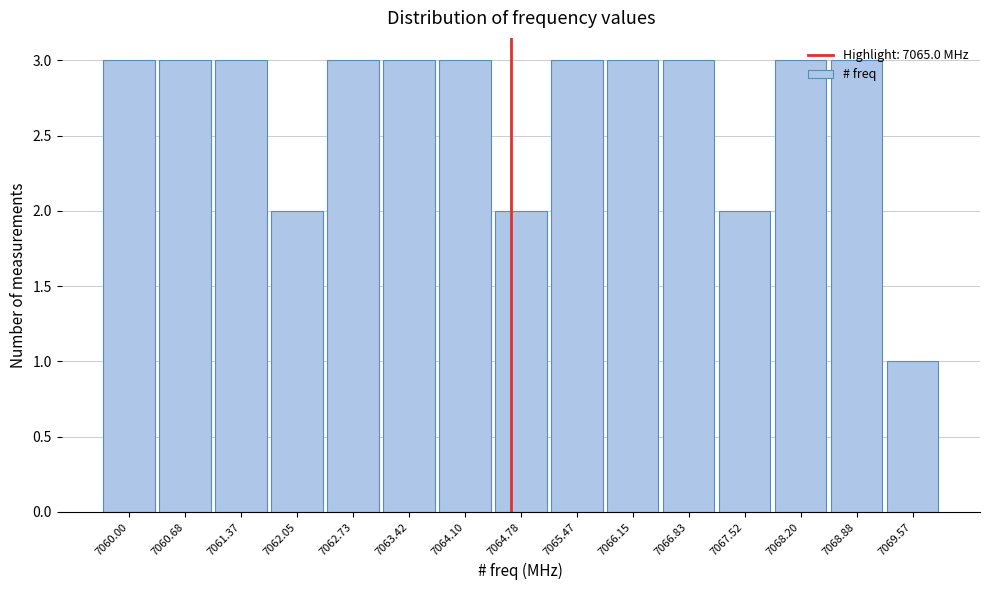

True or false: the data shows 3 at 7062.73.

True